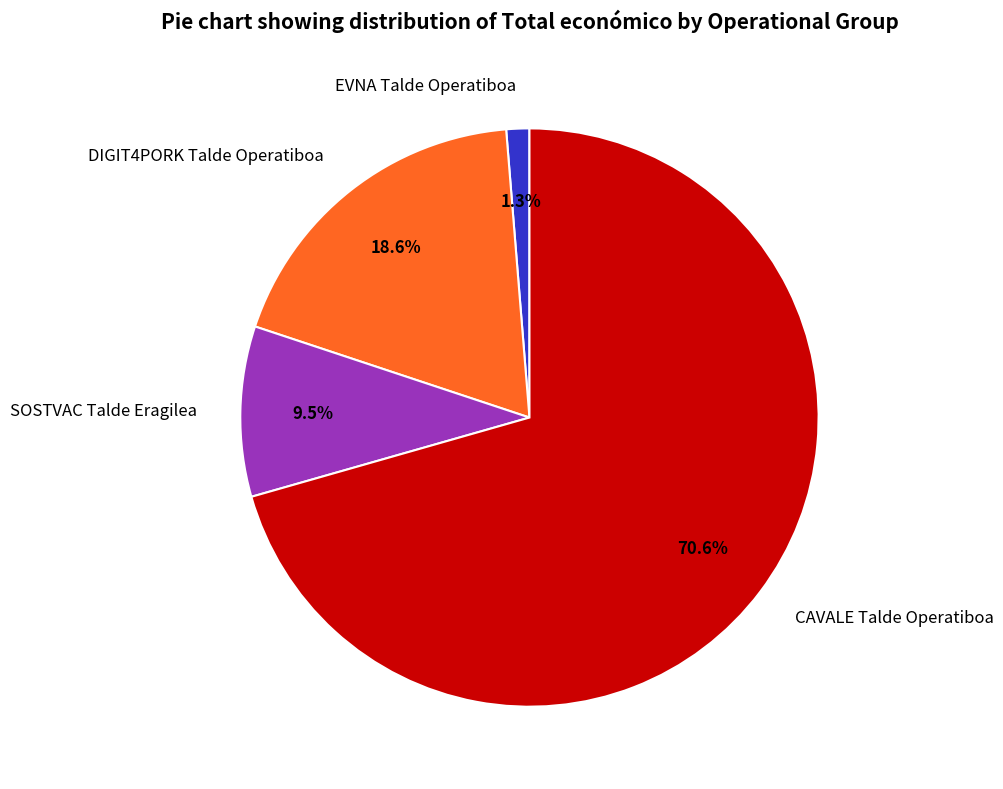

How many slices are in this pie chart?

4